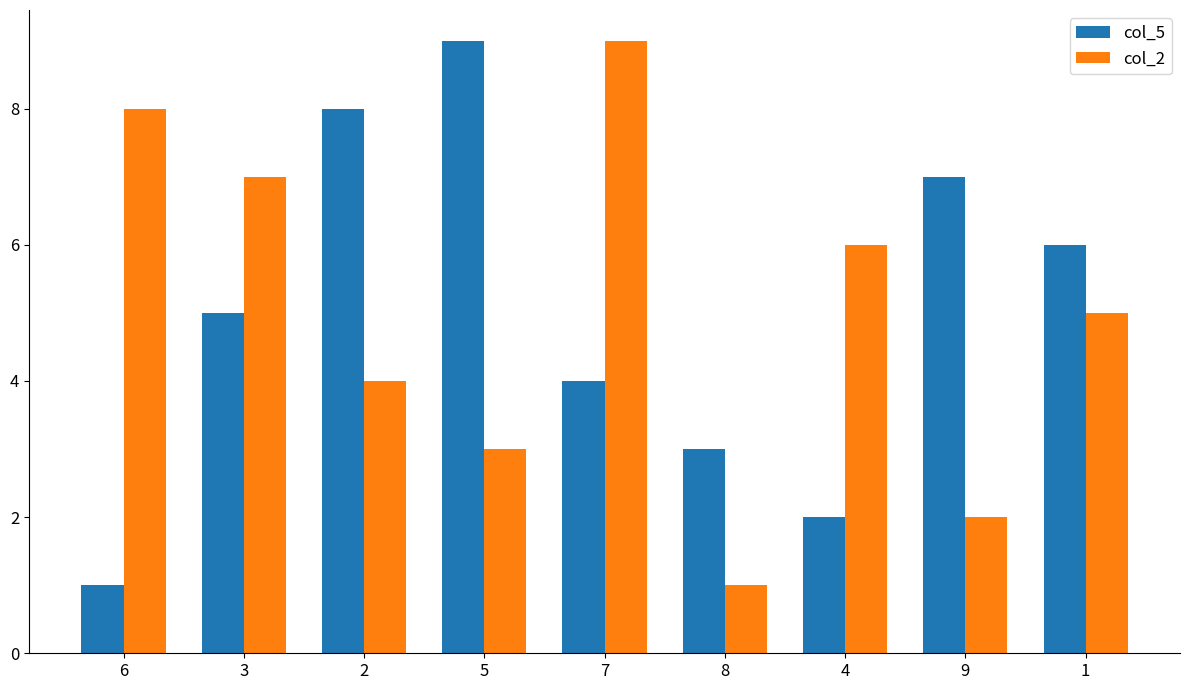

What is the value of the col_5 bar at the 5th from the left?

4